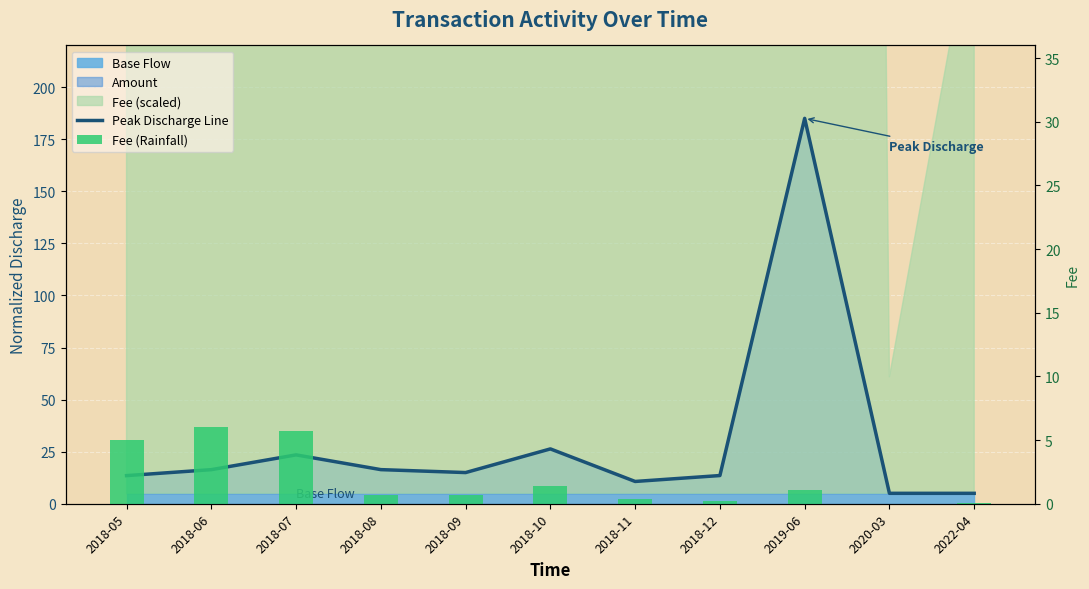

What is the label of the 2nd bar from the right?

2020-03